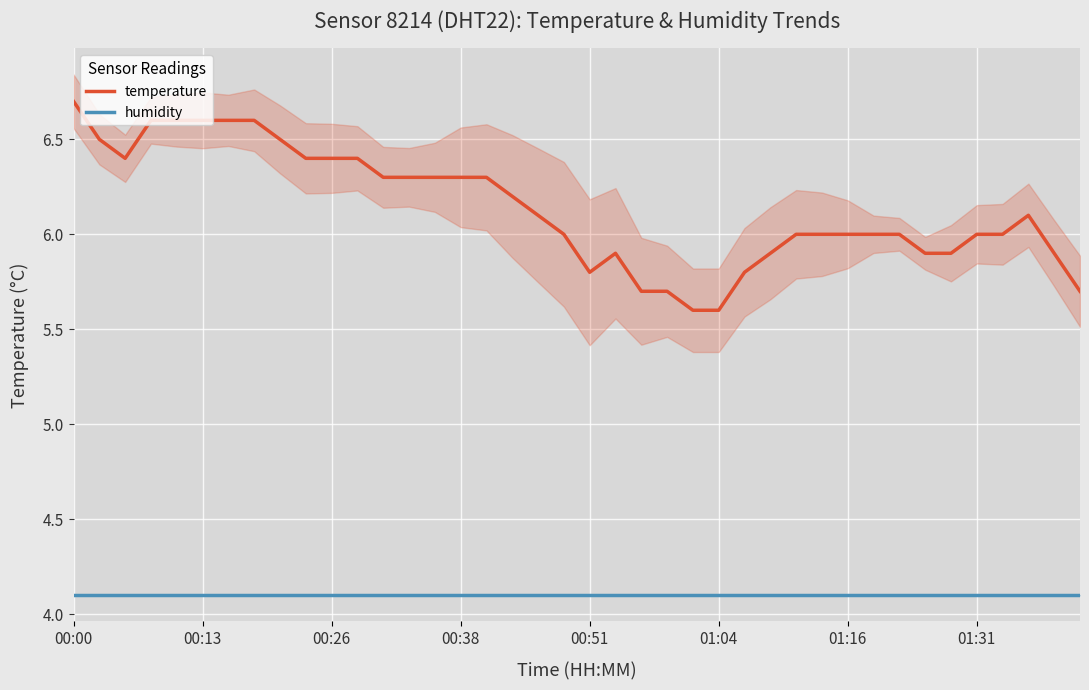

List the series in order of their overall mean, highest first.

temperature, humidity